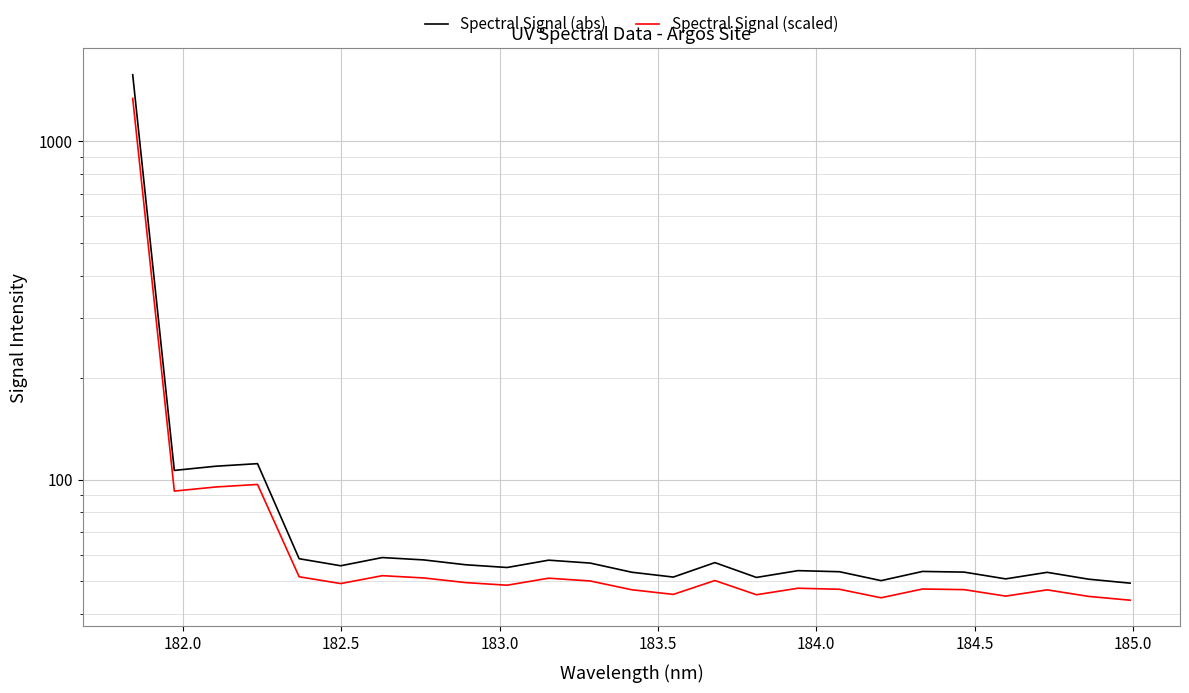

List the series in order of their peak value, highest first.

Spectral Signal (abs), Spectral Signal (scaled)